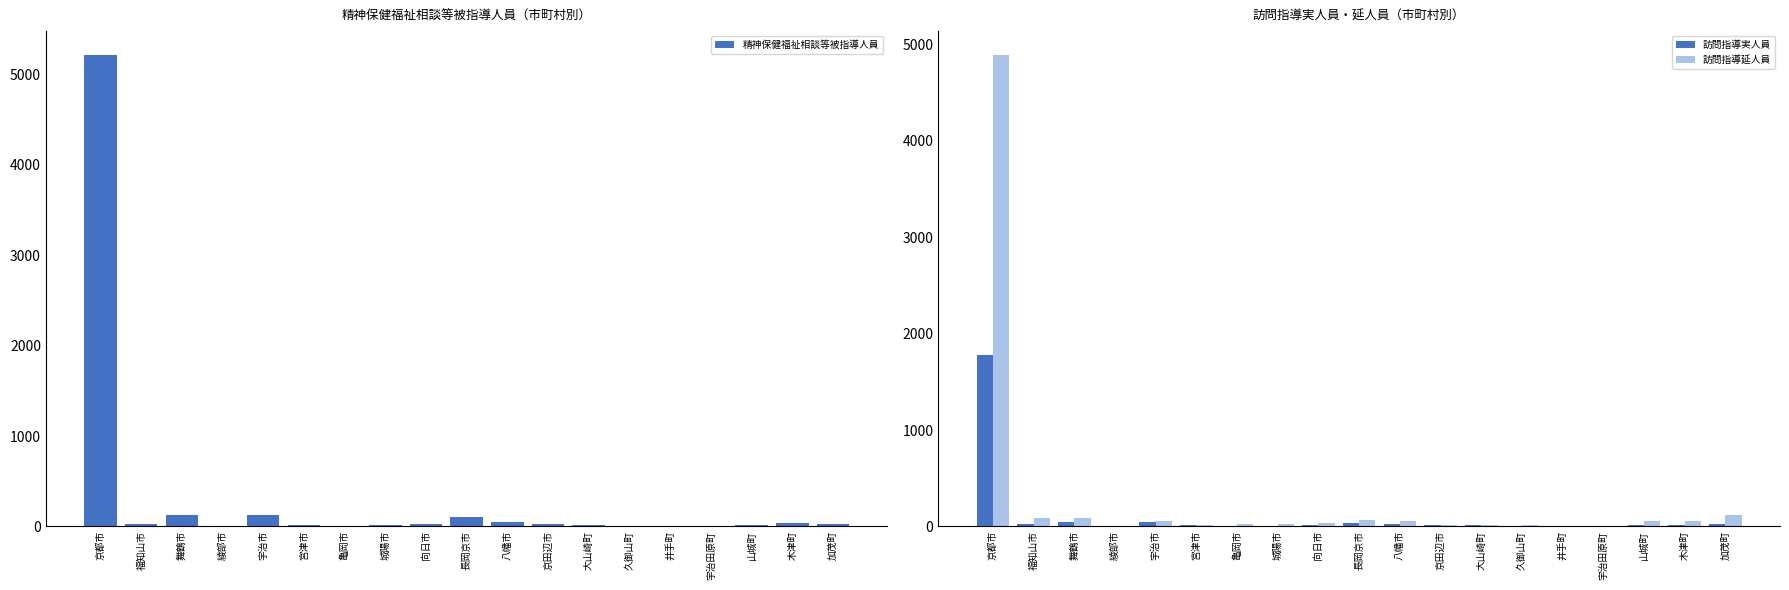

Which has a higher value, 京都市 or 宇治田原町?

京都市